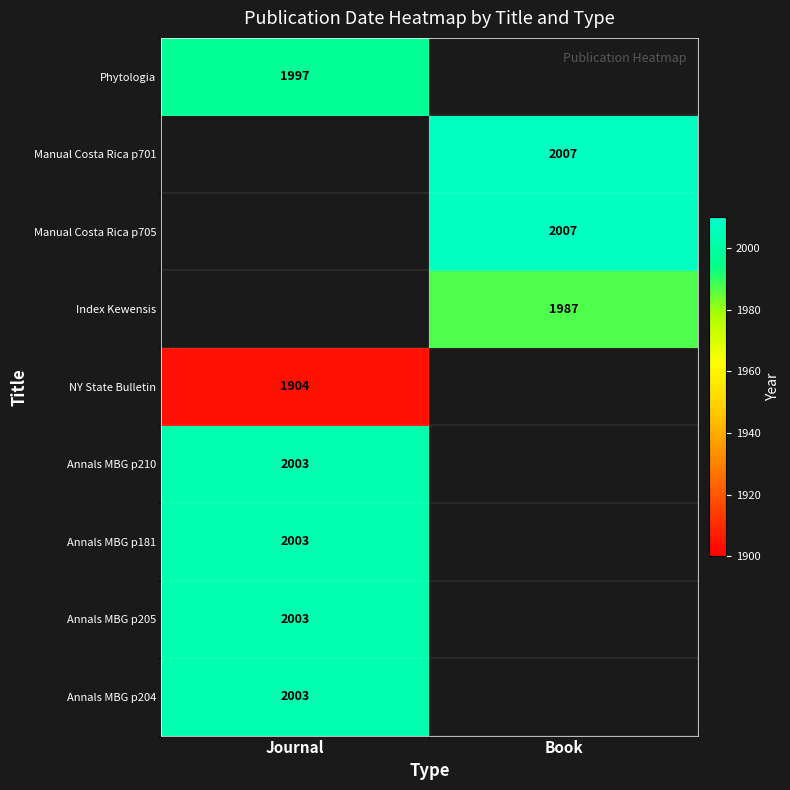

The value of Annals MBG p210 at Journal is 1137. True or false?

False